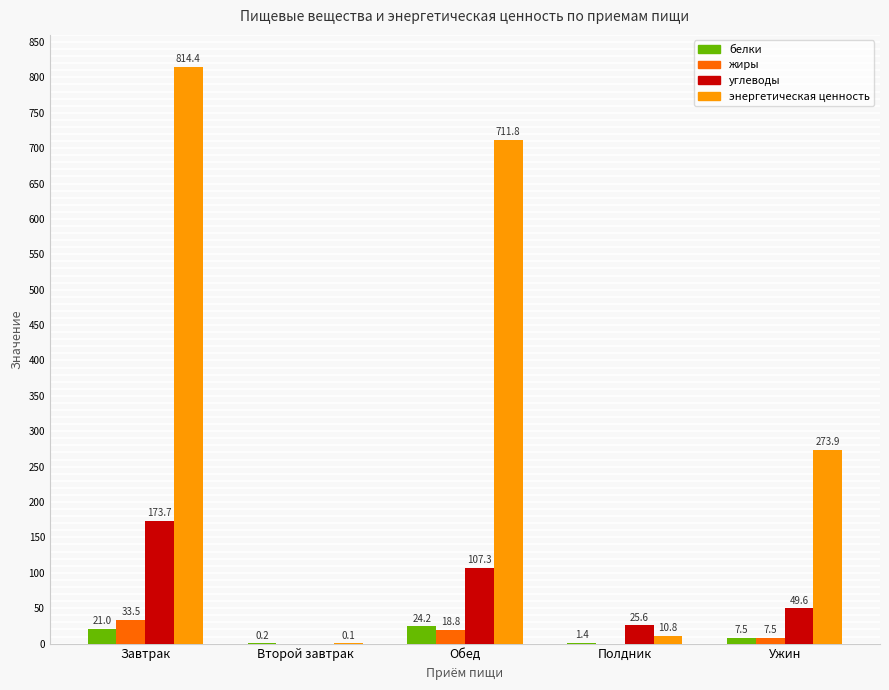

At which category does the chart reach its peak across all series?

Завтрак